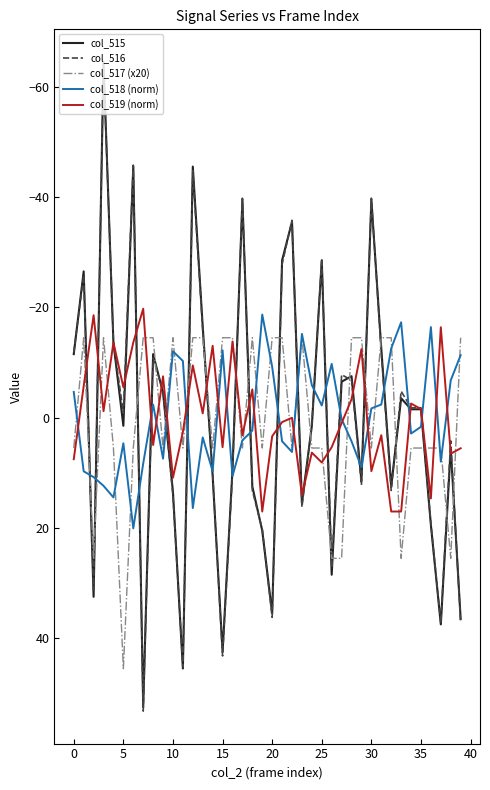

After their last crossing, which series has the higher values: col_516 or col_517 (x20)?

col_516